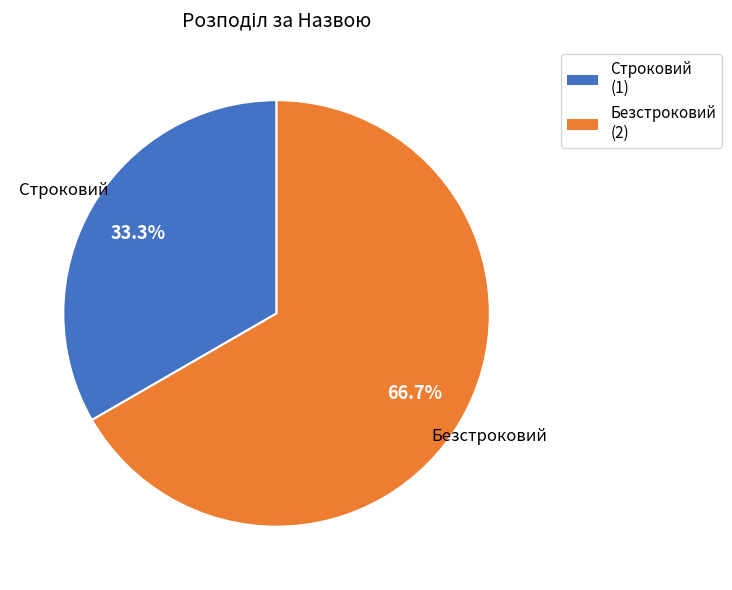

Is there a majority slice in this chart?

Yes